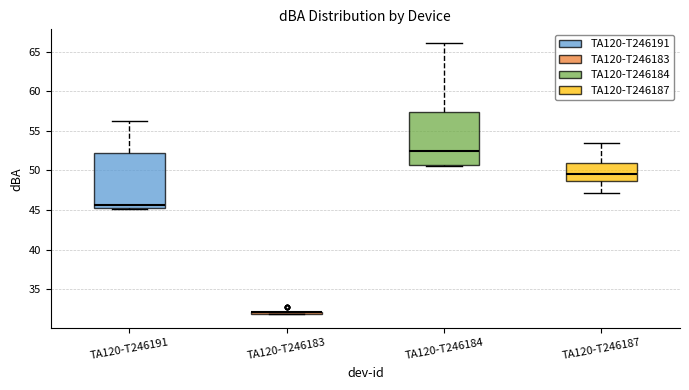

Reading left to right, read every box against the y-axis: the position of its median line, the range the box covers, and the ends of its whiskers. The values are not printed on the chart, so give them approximately, as read against the axis.

TA120-T246191: median 45.5 (just above the box's lower edge), box 45.5 to 52.0, whiskers 45.0 to 56.0
TA120-T246183: box collapsed to a line at 32.0, whiskers 32.0 to 32.0
TA120-T246184: median 52.5, box 50.5 to 57.5, whiskers 50.5 to 66.0
TA120-T246187: median 49.5, box 48.5 to 51.0, whiskers 47.0 to 53.5